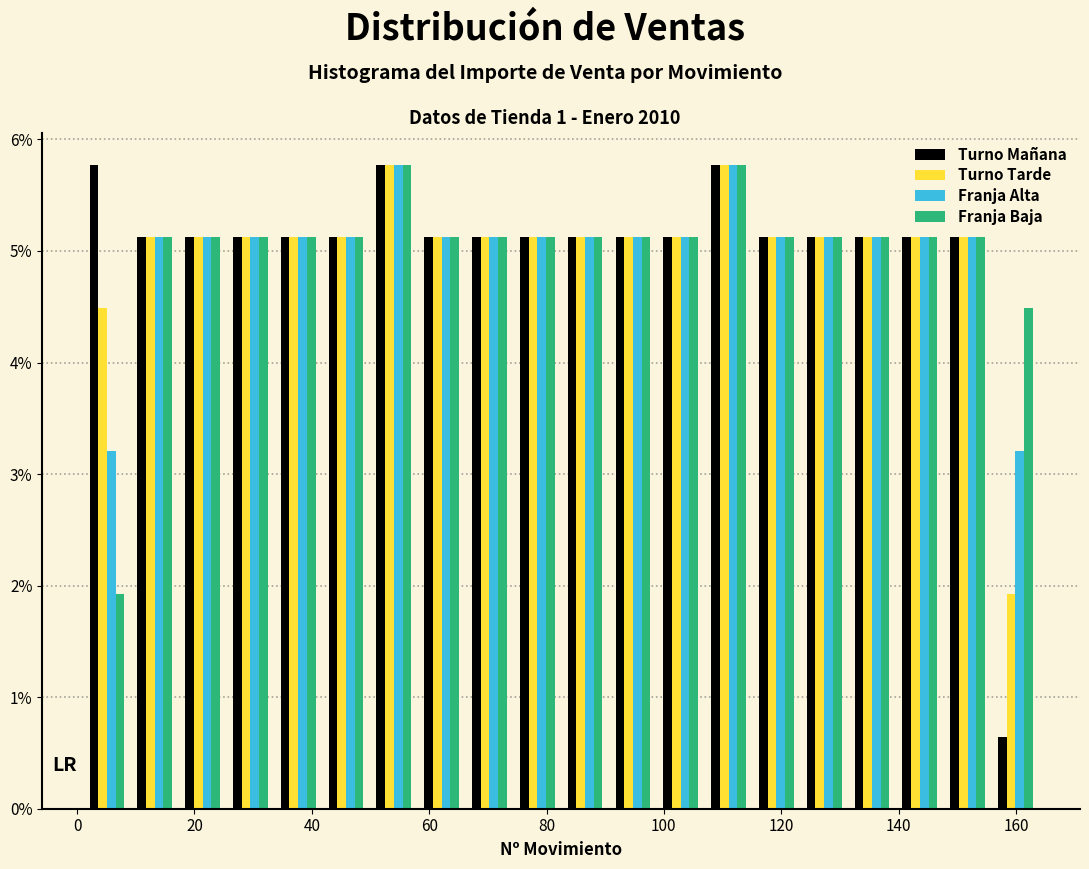

Reading left to right, list every range on the x-axis with the height of the bar of each series over it. Neither the bar edges nor the heights are printed on the chart, so give them approximately, as read against the axes.

2 to 10: Turno Mañana=5.8	Turno Tarde=4.5	Franja Alta=3.2	Franja Baja=1.9
10 to 18: Turno Mañana=5.1	Turno Tarde=5.1	Franja Alta=5.1	Franja Baja=5.1
18 to 26: Turno Mañana=5.1	Turno Tarde=5.1	Franja Alta=5.1	Franja Baja=5.1
26 to 34: Turno Mañana=5.1	Turno Tarde=5.1	Franja Alta=5.1	Franja Baja=5.1
34 to 42: Turno Mañana=5.1	Turno Tarde=5.1	Franja Alta=5.1	Franja Baja=5.1
42 to 50: Turno Mañana=5.1	Turno Tarde=5.1	Franja Alta=5.1	Franja Baja=5.1
50 to 58: Turno Mañana=5.8	Turno Tarde=5.8	Franja Alta=5.8	Franja Baja=5.8
58 to 66: Turno Mañana=5.1	Turno Tarde=5.1	Franja Alta=5.1	Franja Baja=5.1
66 to 74: Turno Mañana=5.1	Turno Tarde=5.1	Franja Alta=5.1	Franja Baja=5.1
74 to 82: Turno Mañana=5.1	Turno Tarde=5.1	Franja Alta=5.1	Franja Baja=5.1
82 to 90: Turno Mañana=5.1	Turno Tarde=5.1	Franja Alta=5.1	Franja Baja=5.1
90 to 98: Turno Mañana=5.1	Turno Tarde=5.1	Franja Alta=5.1	Franja Baja=5.1
98 to 106: Turno Mañana=5.1	Turno Tarde=5.1	Franja Alta=5.1	Franja Baja=5.1
106 to 116: Turno Mañana=5.8	Turno Tarde=5.8	Franja Alta=5.8	Franja Baja=5.8
116 to 124: Turno Mañana=5.1	Turno Tarde=5.1	Franja Alta=5.1	Franja Baja=5.1
124 to 132: Turno Mañana=5.1	Turno Tarde=5.1	Franja Alta=5.1	Franja Baja=5.1
132 to 140: Turno Mañana=5.1	Turno Tarde=5.1	Franja Alta=5.1	Franja Baja=5.1
140 to 148: Turno Mañana=5.1	Turno Tarde=5.1	Franja Alta=5.1	Franja Baja=5.1
148 to 156: Turno Mañana=5.1	Turno Tarde=5.1	Franja Alta=5.1	Franja Baja=5.1
156 to 164: Turno Mañana=0.6	Turno Tarde=1.9	Franja Alta=3.2	Franja Baja=4.5